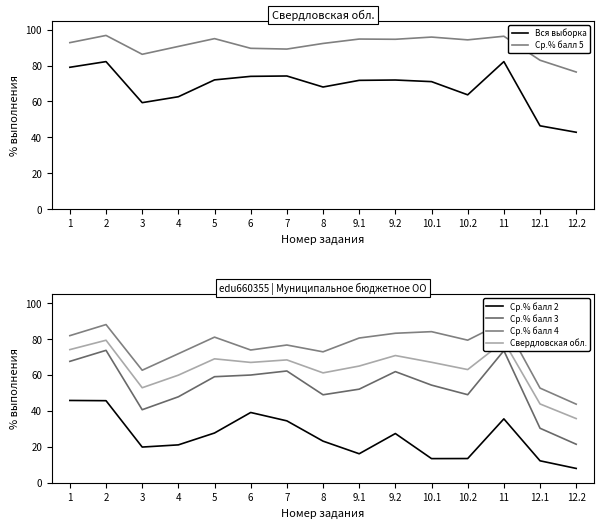

Which series has the largest range (max minus min)?

Ср.% балл 3